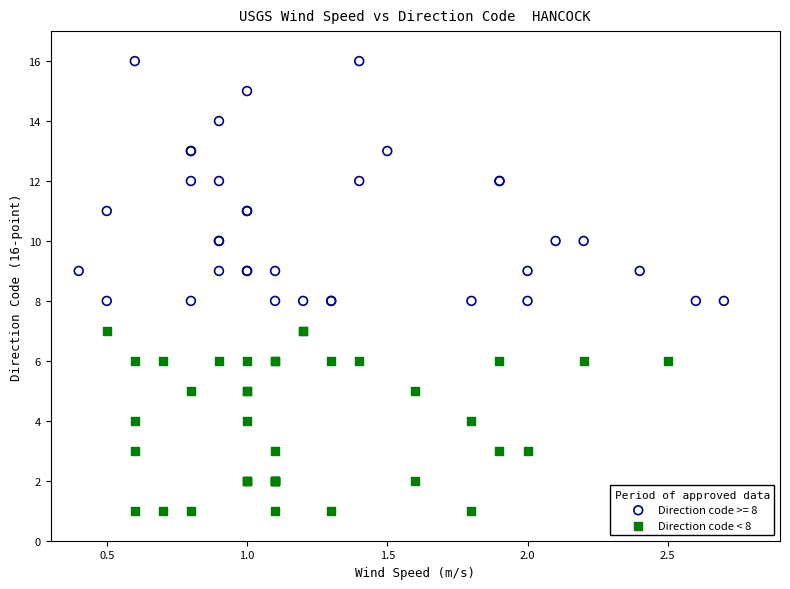

Which series contains the highest Y value?

Direction code >= 8